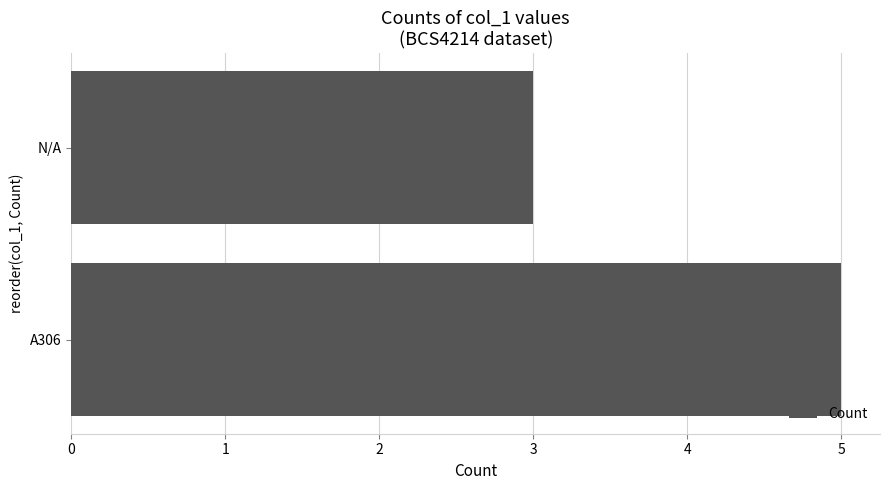

How many bars are there in total?

2